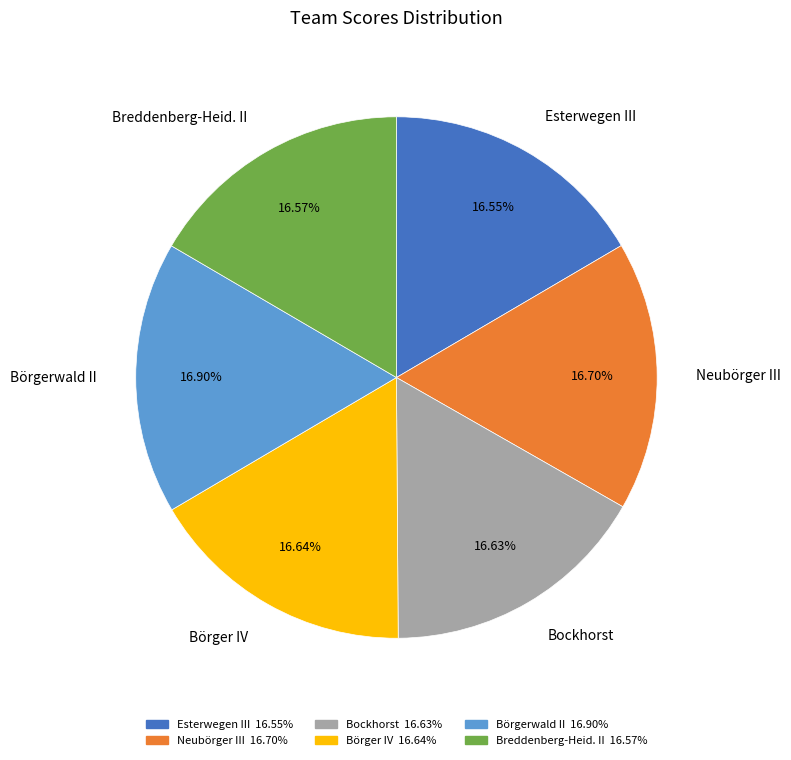

Is Breddenberg-Heid. II the majority of the pie?

No